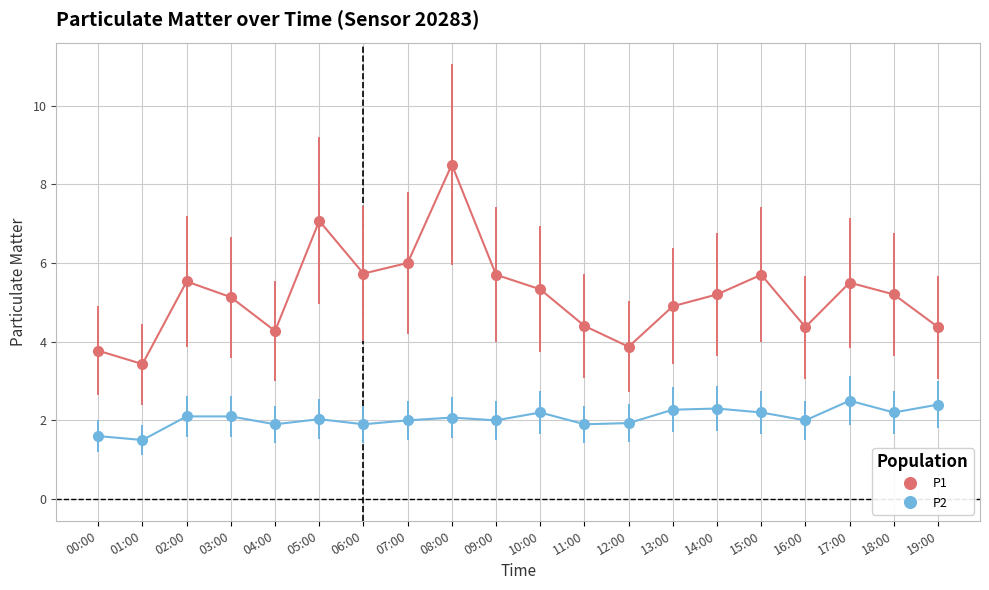

What is the difference between the second highest and second lowest values in the P2 series?

0.8